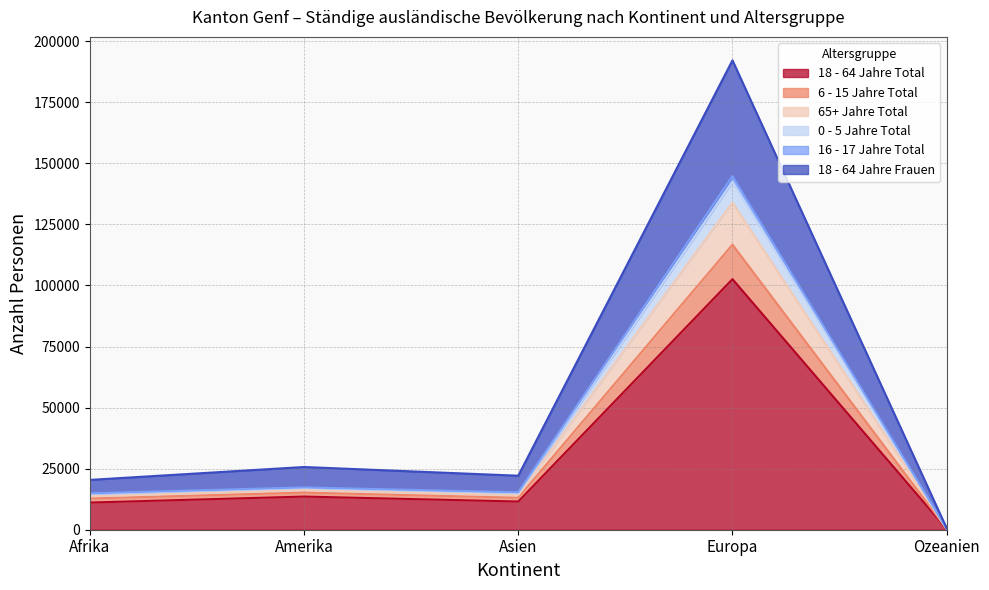

Which category has the lowest value in the 18 - 64 Jahre Total series?

Ozeanien